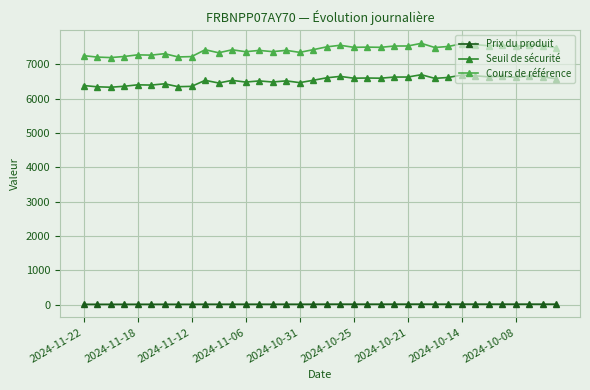

What is the difference between the maximum and minimum values in the Prix du produit series?

5.5